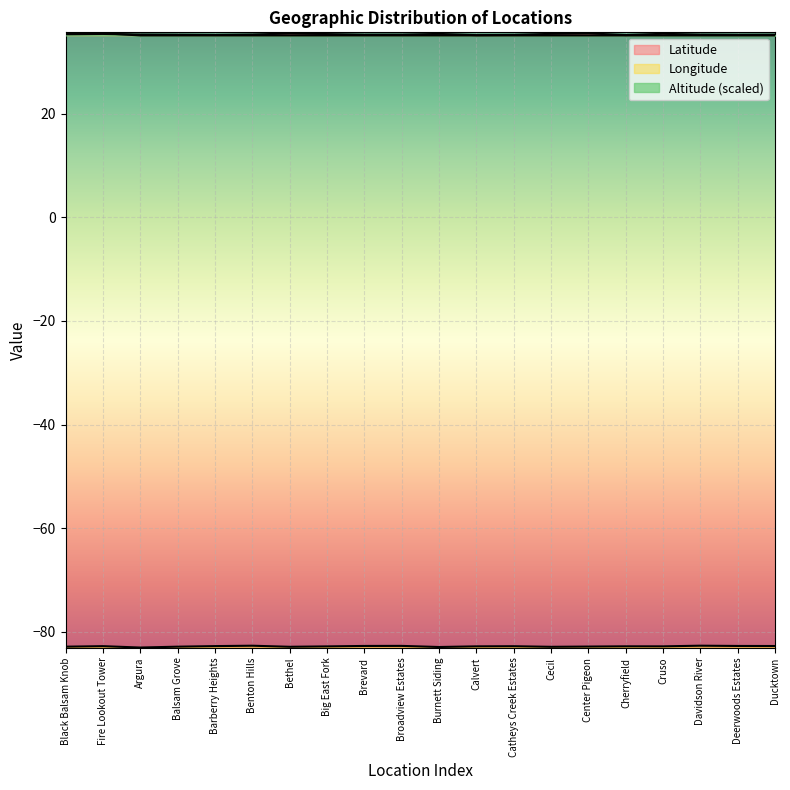

What is the difference between the second highest and minimum values in the Longitude series?

0.4